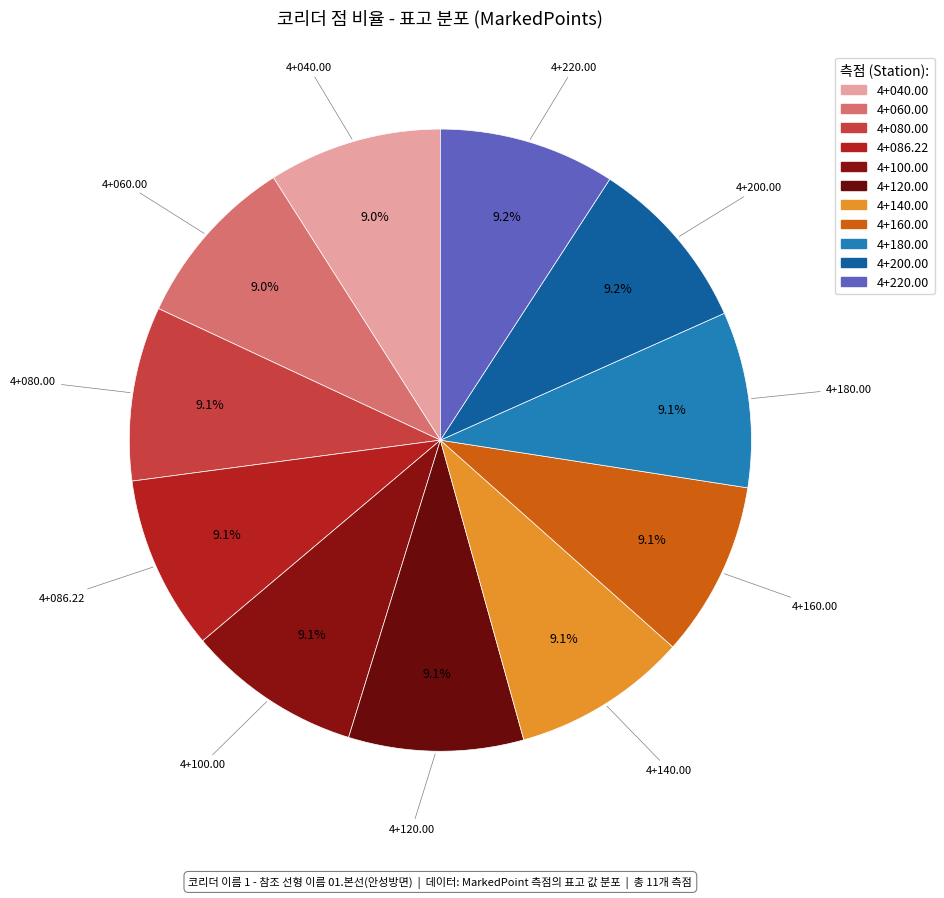

What is the ratio of the value at 4+080.00 to the value at 4+160.00?

1.0